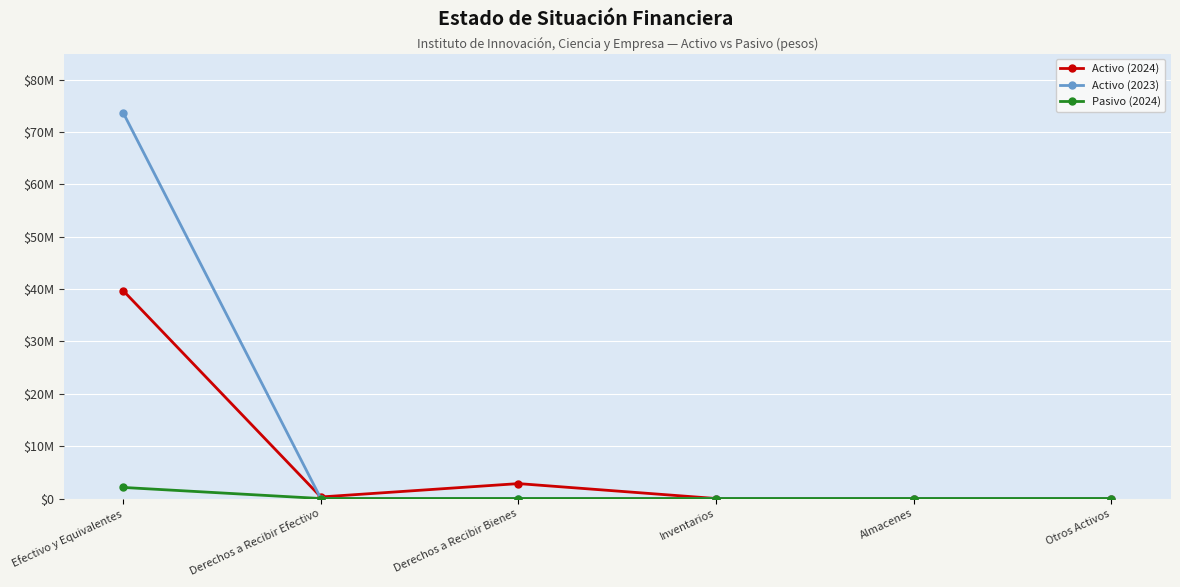

Reading left to right, what are all the values shown in this chart?

Activo (2024): 39691802	296362	2850683	0	0	0
Activo (2023): 73664989	0	0	0	0	0
Pasivo (2024): 2115977	0	0	0	0	0